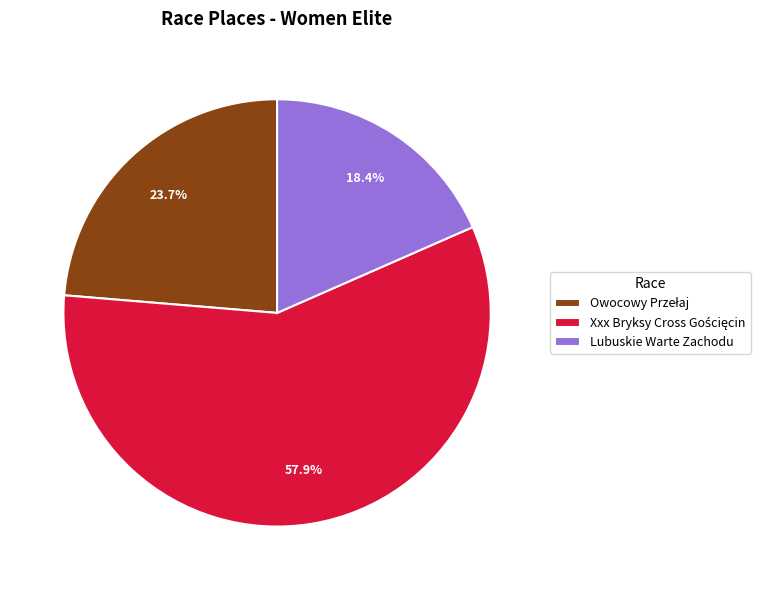

What percentage is NOT represented by Lubuskie Warte Zachodu?

81.6%